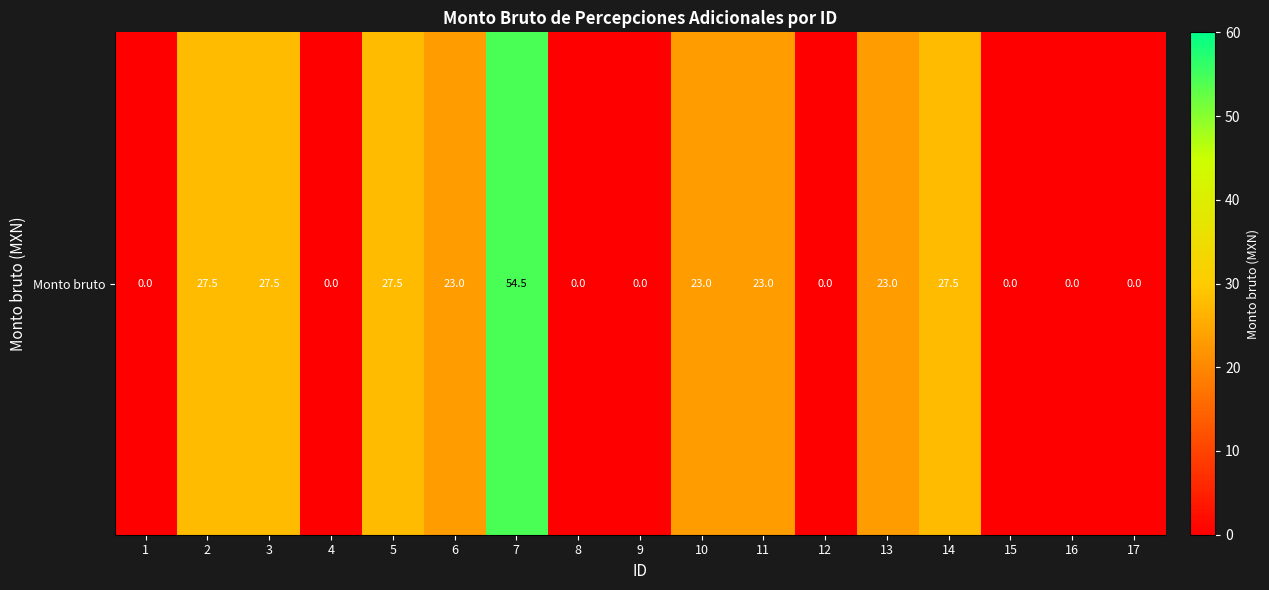

What is the difference between the values at 3 and 6?

4.5